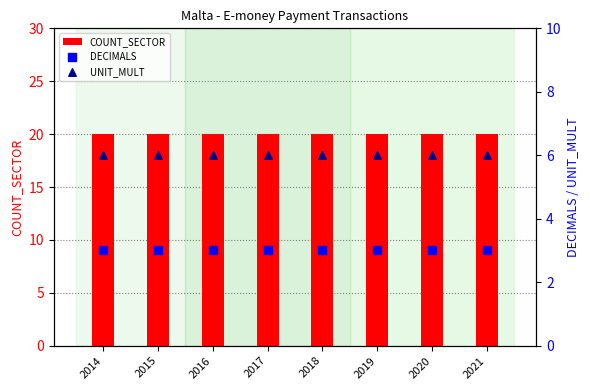

At which category is the sum across all series the highest?

2014